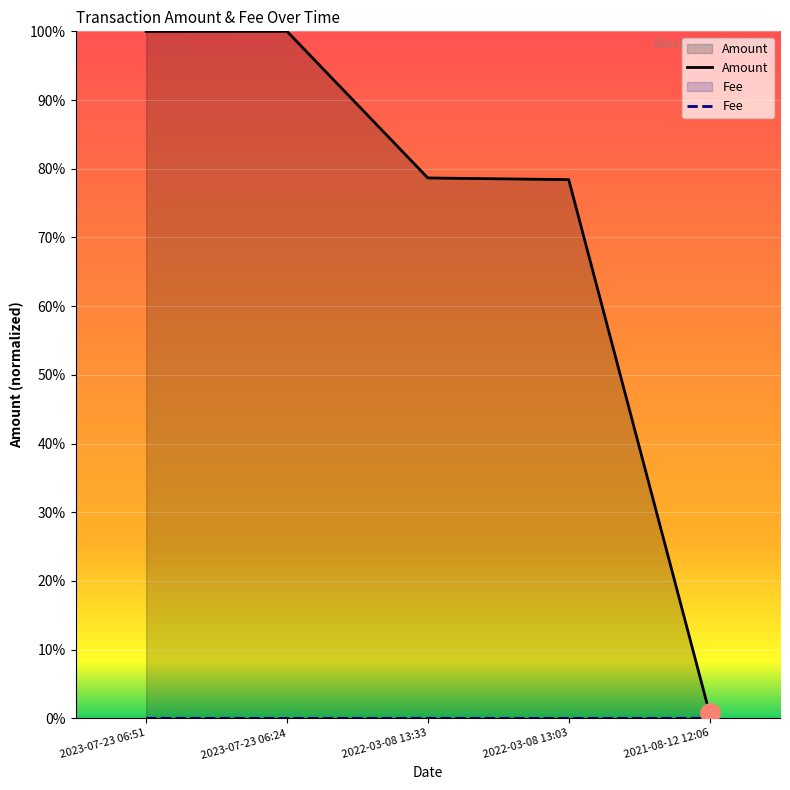

Rank the categories by Amount value from lowest to highest.

2021-08-12 12:06, 2022-03-08 13:03, 2022-03-08 13:33, 2023-07-23 06:51, 2023-07-23 06:24